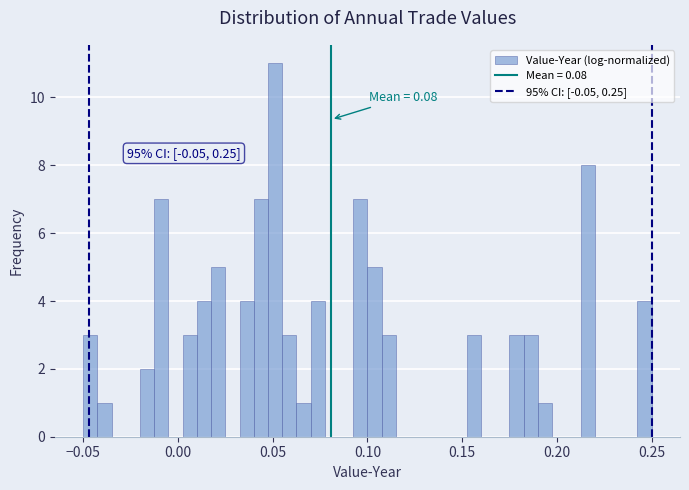

Read against the x-axis, roughly where is the centre of the tallest bar?

0.050